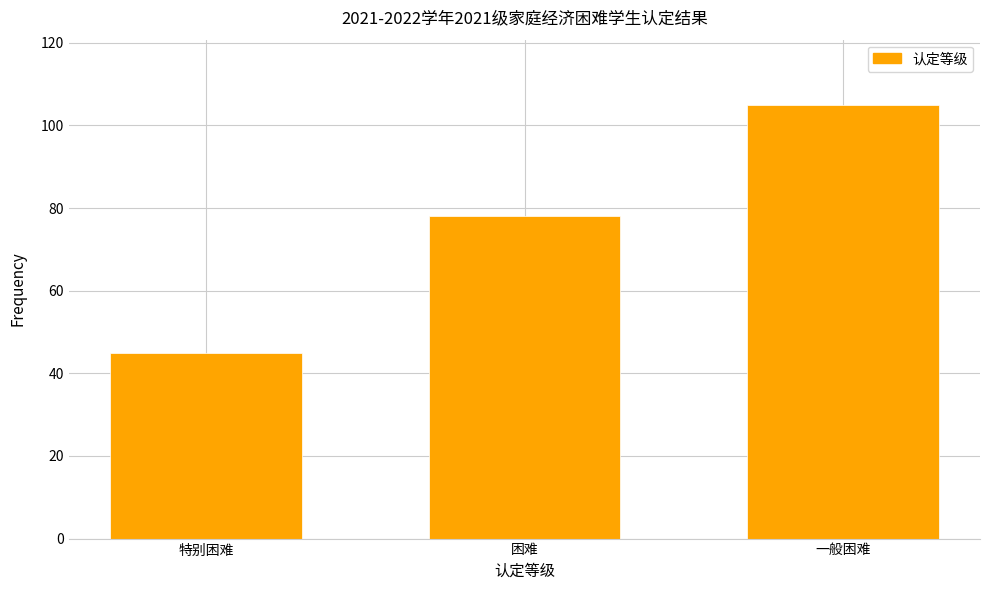

Reading left to right, transcribe all the data shown in this chart.

特别困难=45	困难=78	一般困难=105